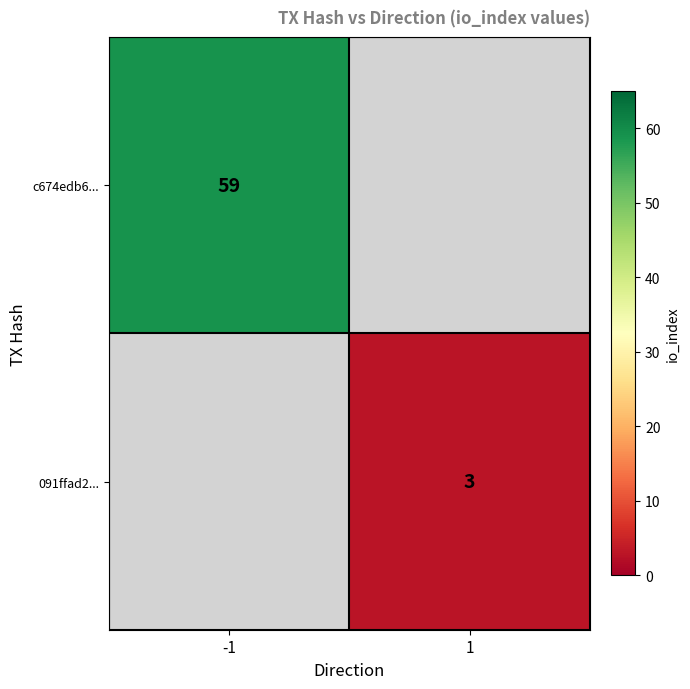

Is it true that c674edb6... equals 90 at -1?

False